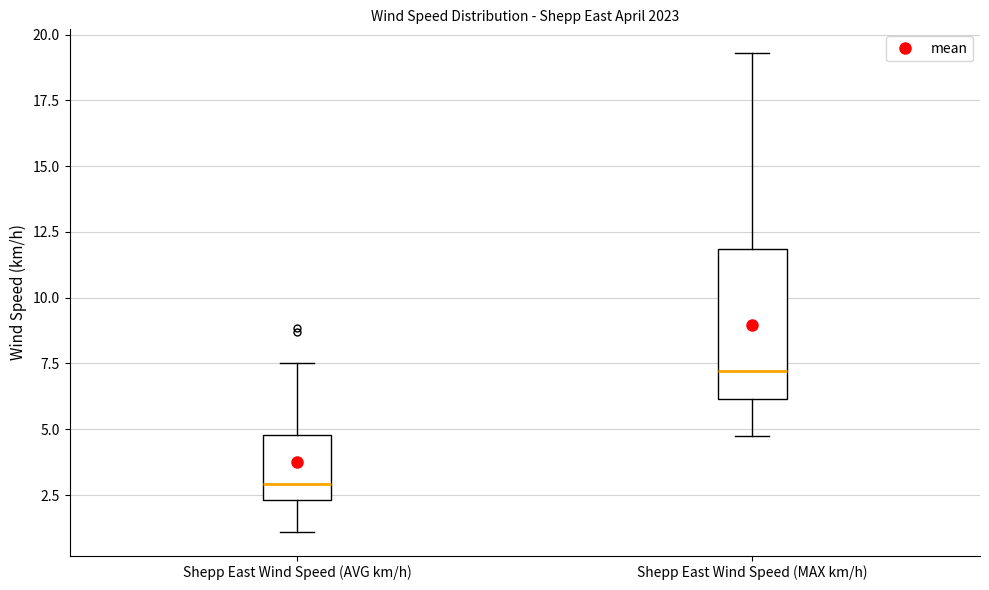

Where is the lower edge of the box for Shepp East Wind Speed (MAX km/h) on the y-axis? The values are not printed on the chart, so give them approximately, as read against the axis.

6.0